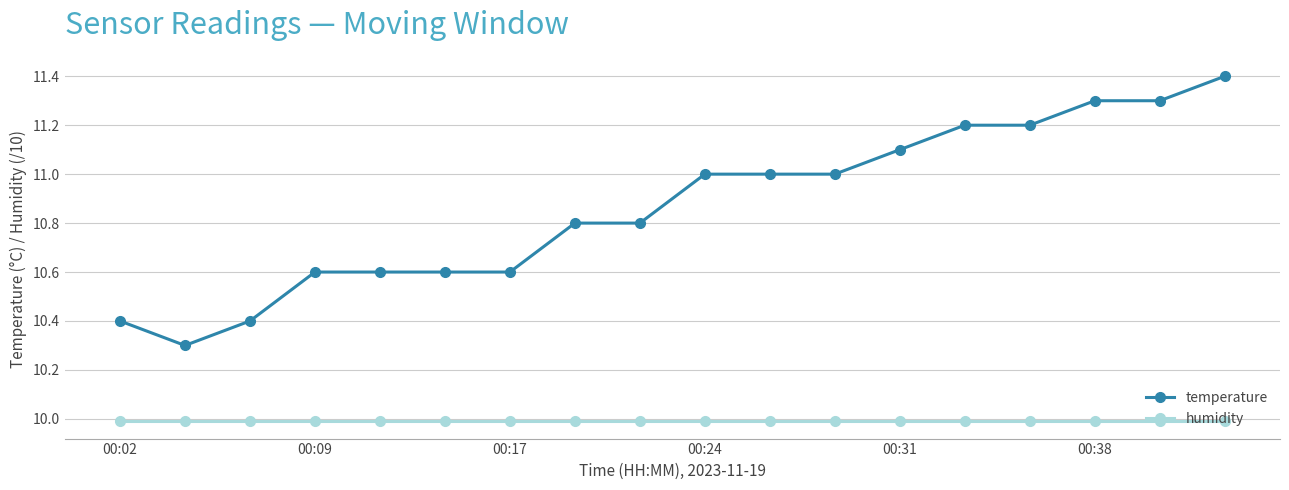

Which series has the largest total across all categories?

temperature